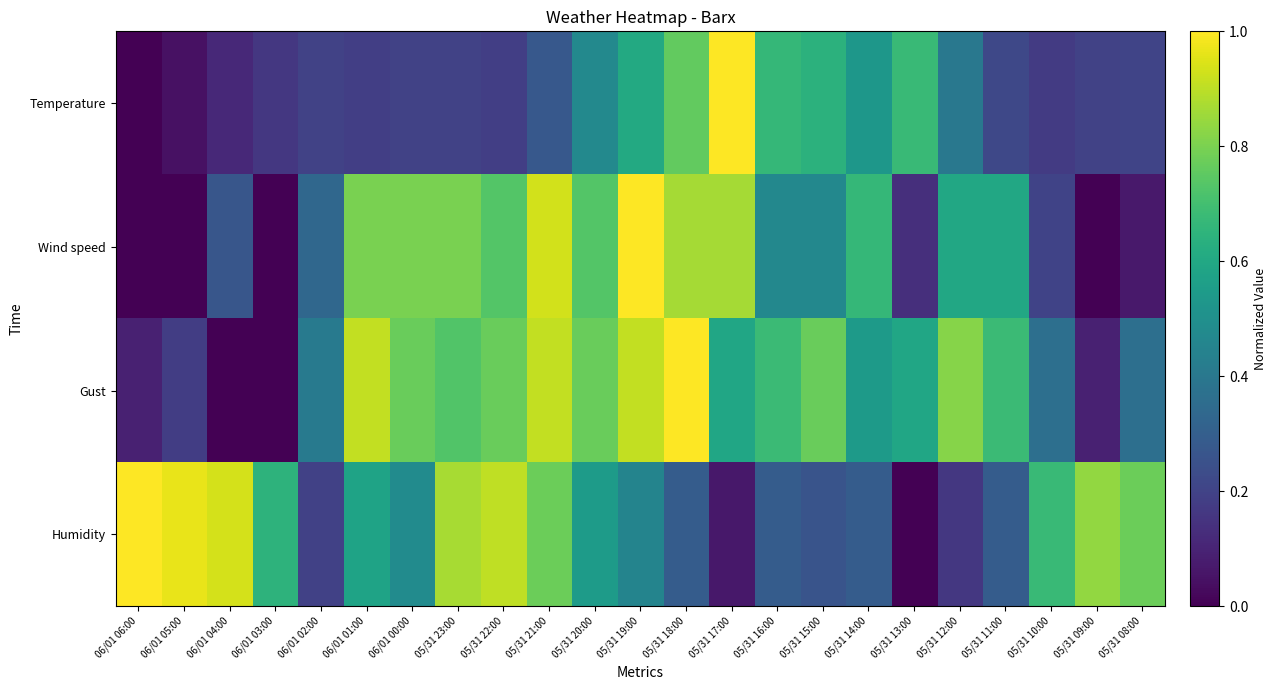

At which category does the chart reach its peak across all series?

05/31 17:00